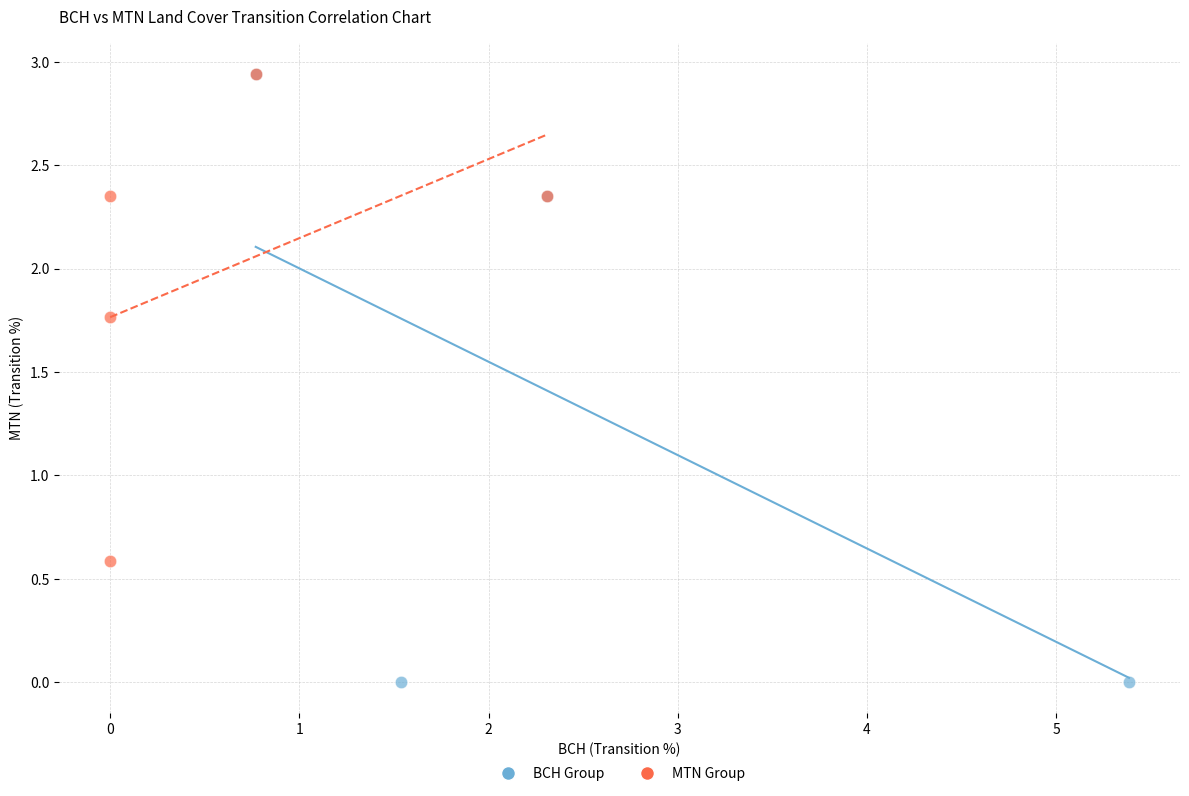

Which series contains the lowest Y value?

BCH Group